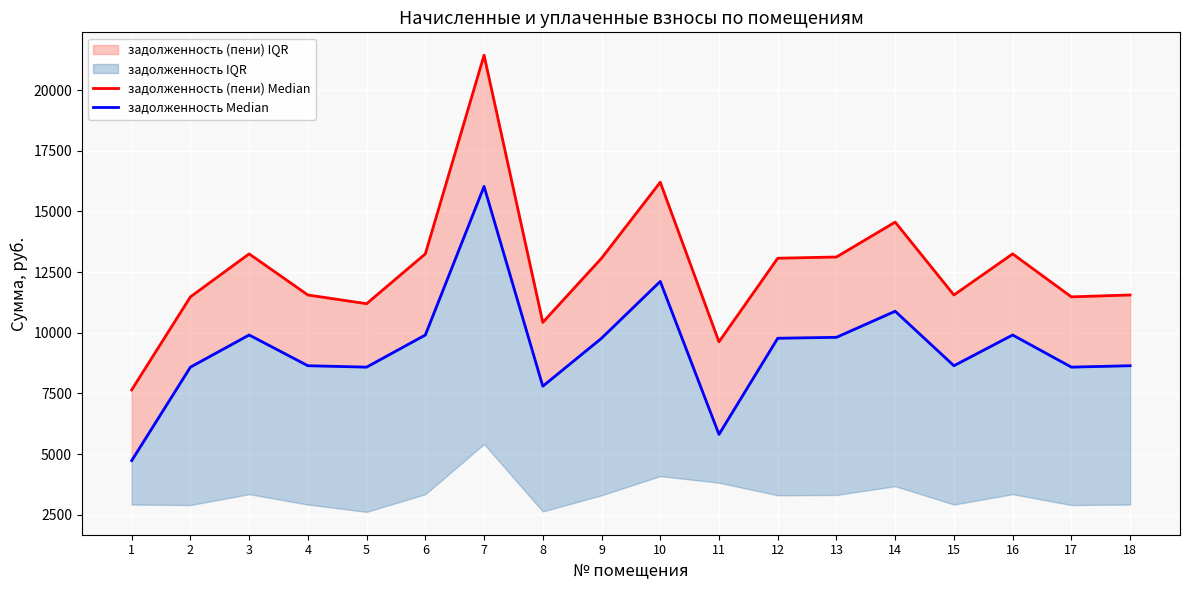

Where does the задолженность Median series first go above 9772?

3